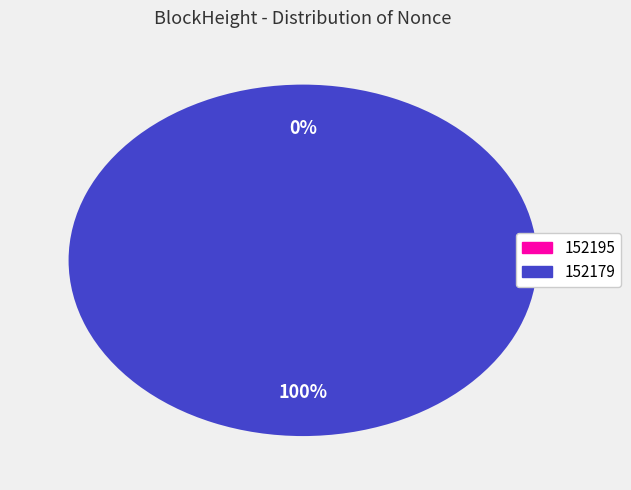

To the nearest percent, what is the combined percentage of 152179 and 152195?

100%